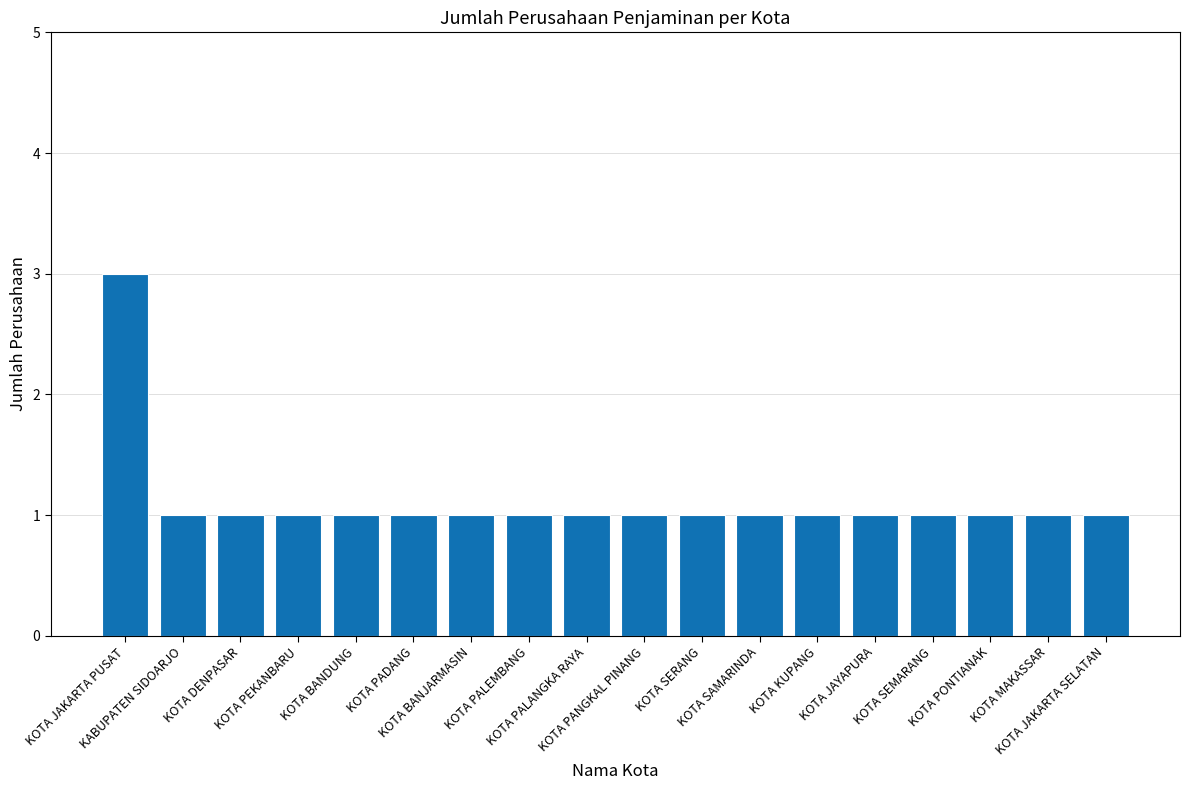

How many values are between 1 and 2?

17